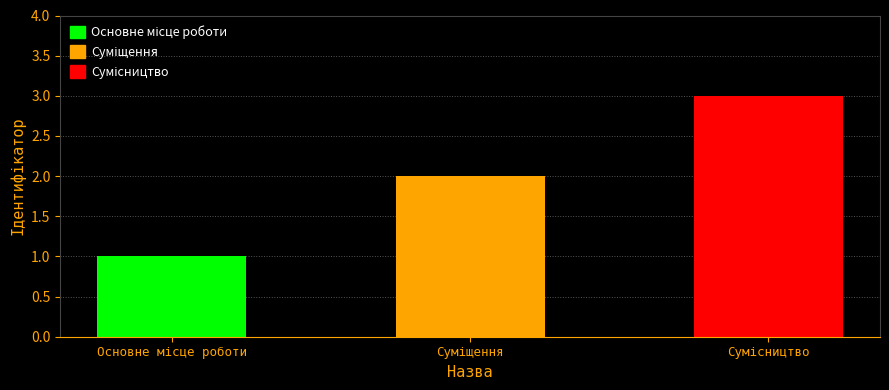

How many bars are there in total?

3